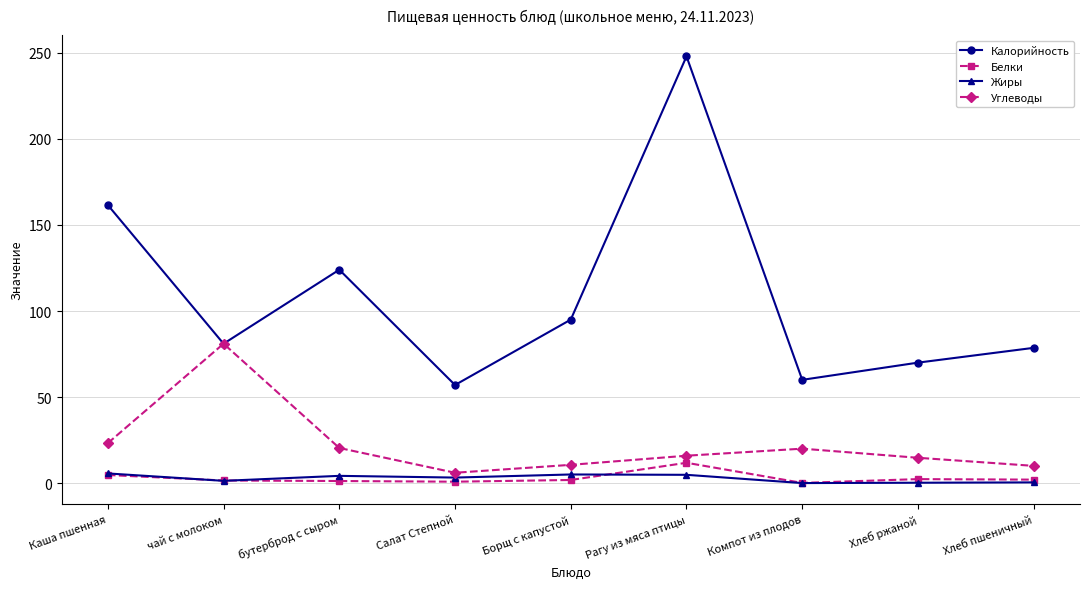

Rank the series by their maximum value, from highest to lowest.

Калорийность, Углеводы, Белки, Жиры